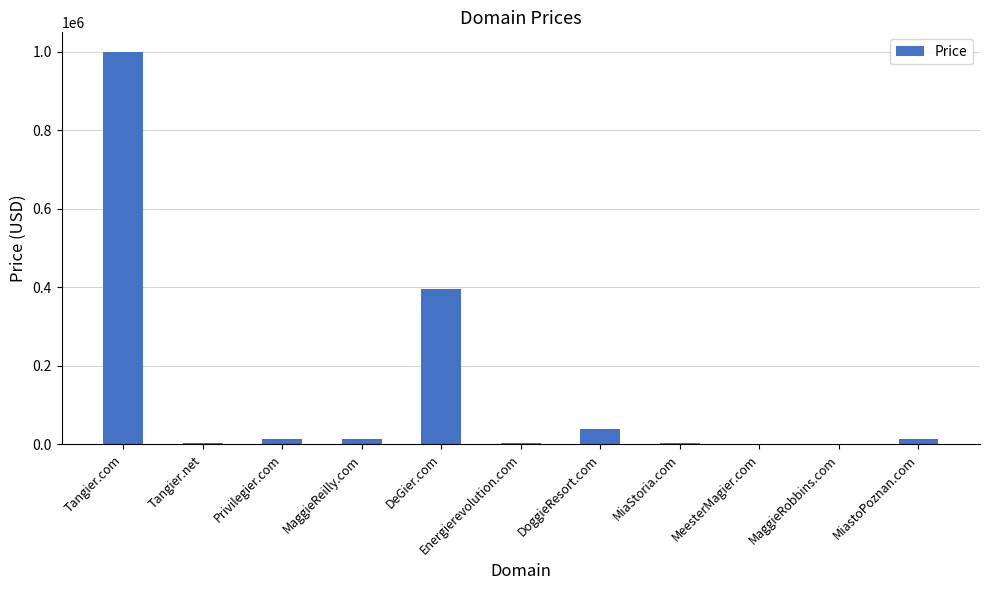

The chart shows a value of 1554675 at Tangier.com. True or false?

False